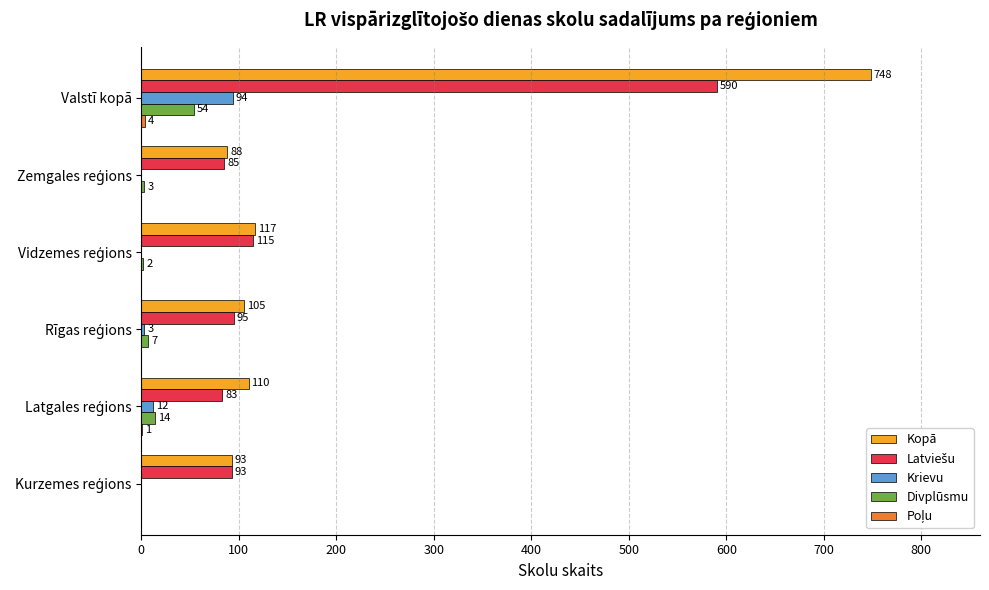

What is the sum of all Krievu values?

109